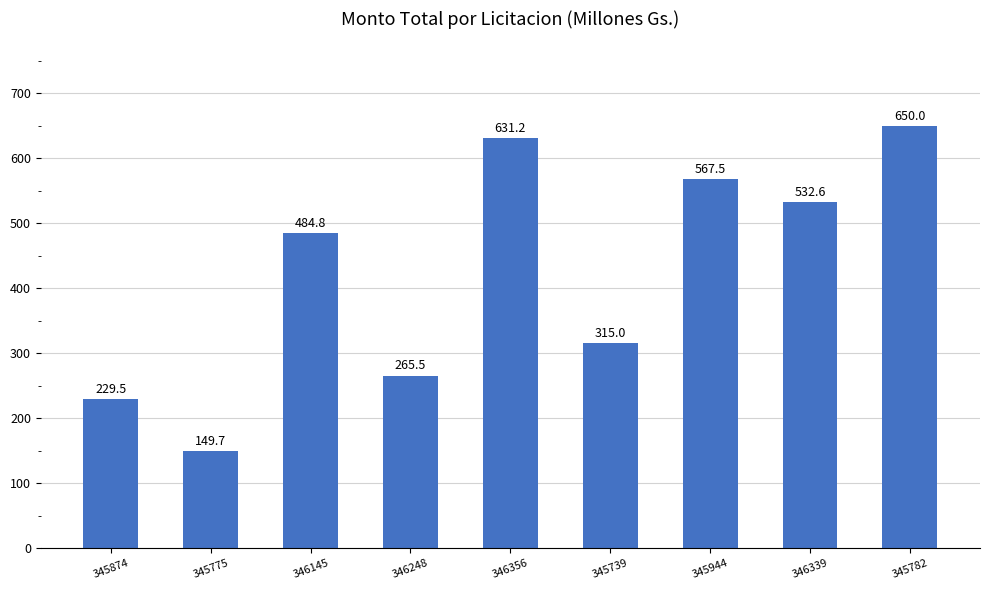

What is the difference between the maximum and second lowest values?

420.5